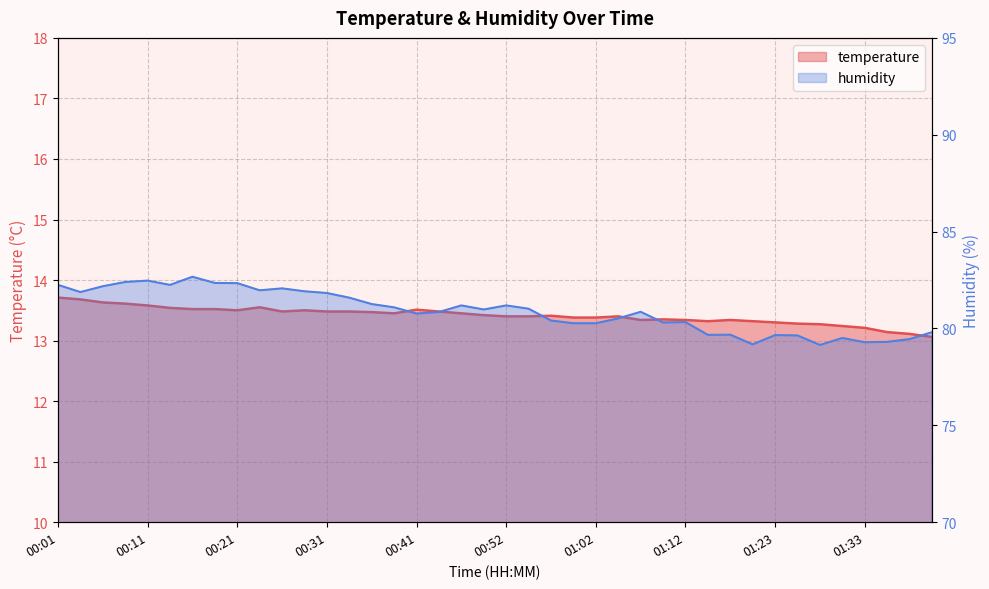

Read the temperature value at 01:31.

13.2